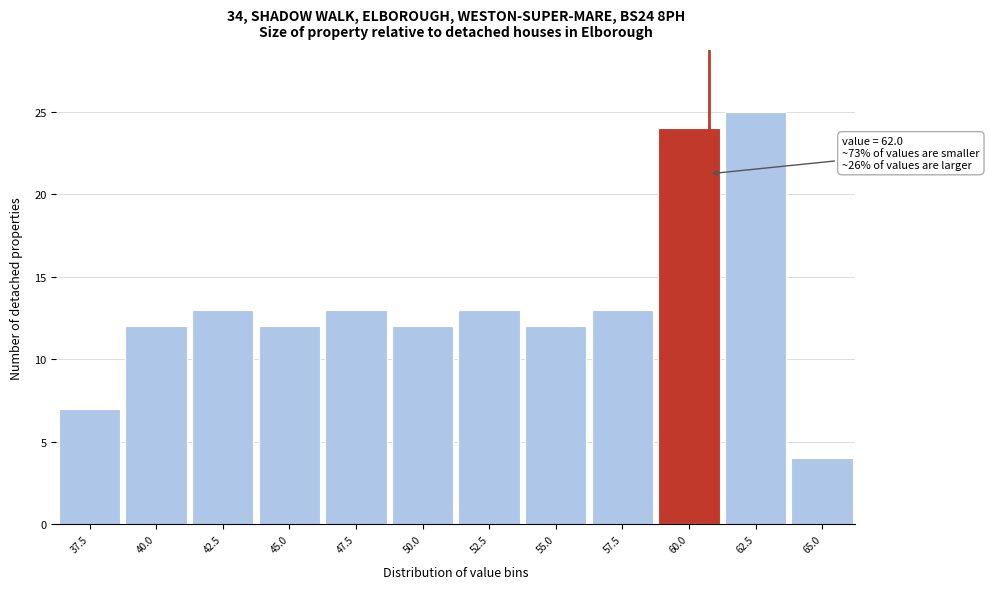

Reading left to right, list all the values displayed in this chart.

37.5=7	40.0=12	42.5=13	45.0=12	47.5=13	50.0=12	52.5=13	55.0=12	57.5=13	60.0=24	62.5=25	65.0=4